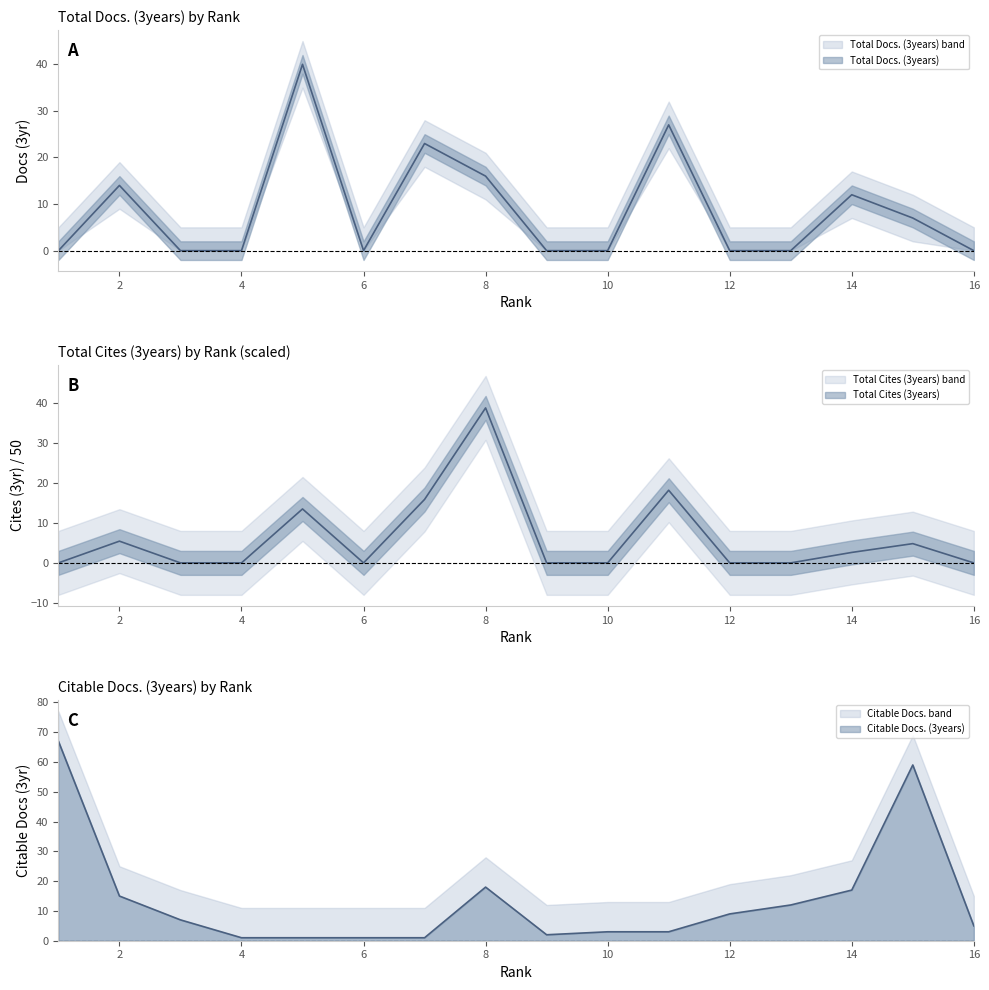

How many data points does each series have?

16